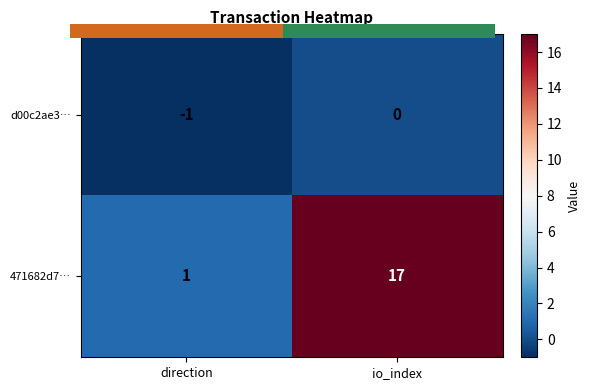

What is the sum of the 471682d7… values at io_index and direction?

18